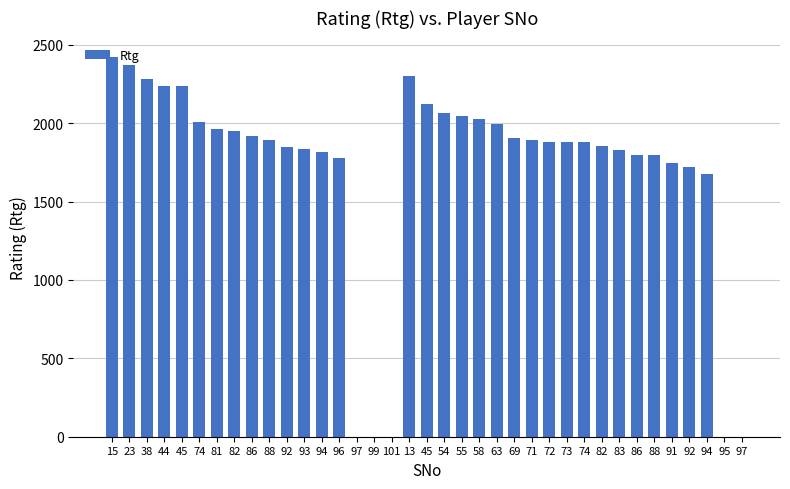

Count the number of categories in the chart.

37